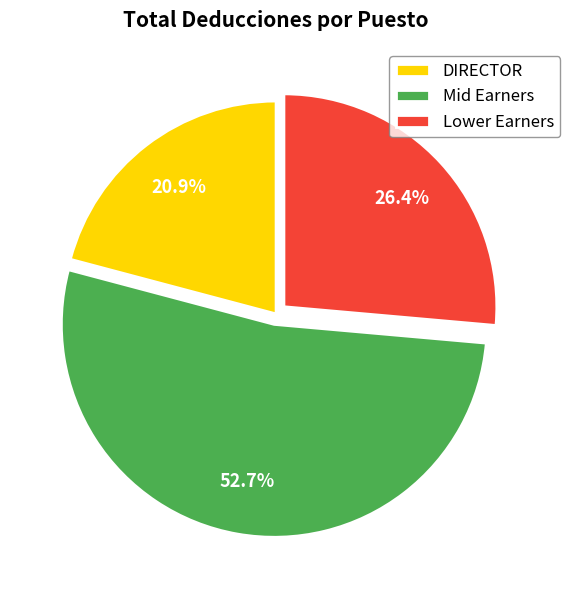

How much of the chart is everything except Lower Earners?

73.6%